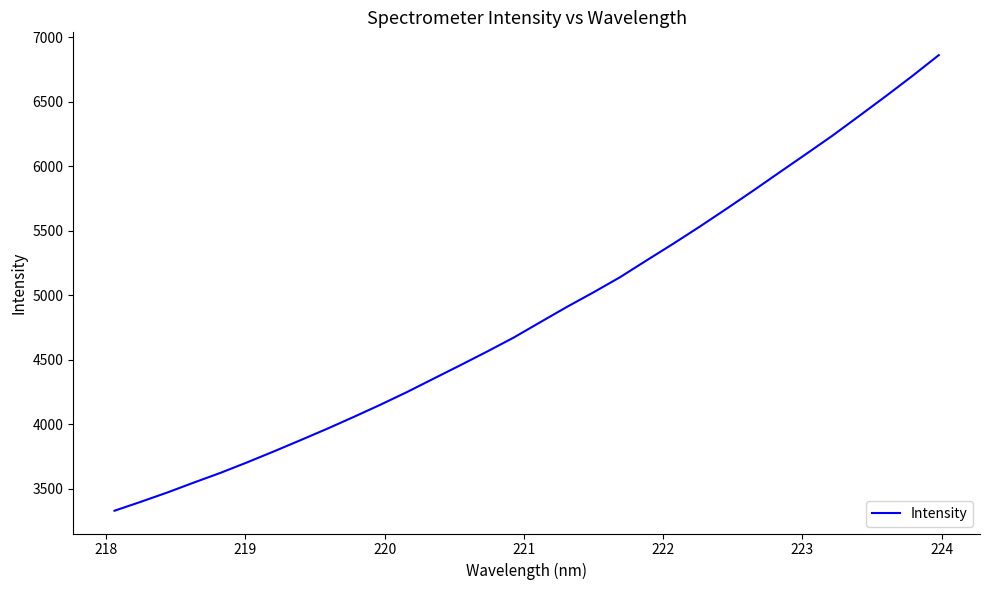

What is the smallest value displayed?

3331.0